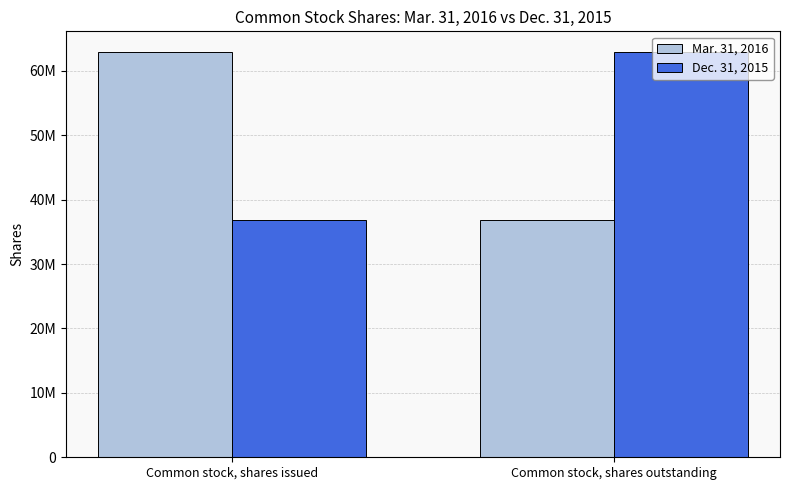

Which series has the widest spread of values?

Mar. 31, 2016